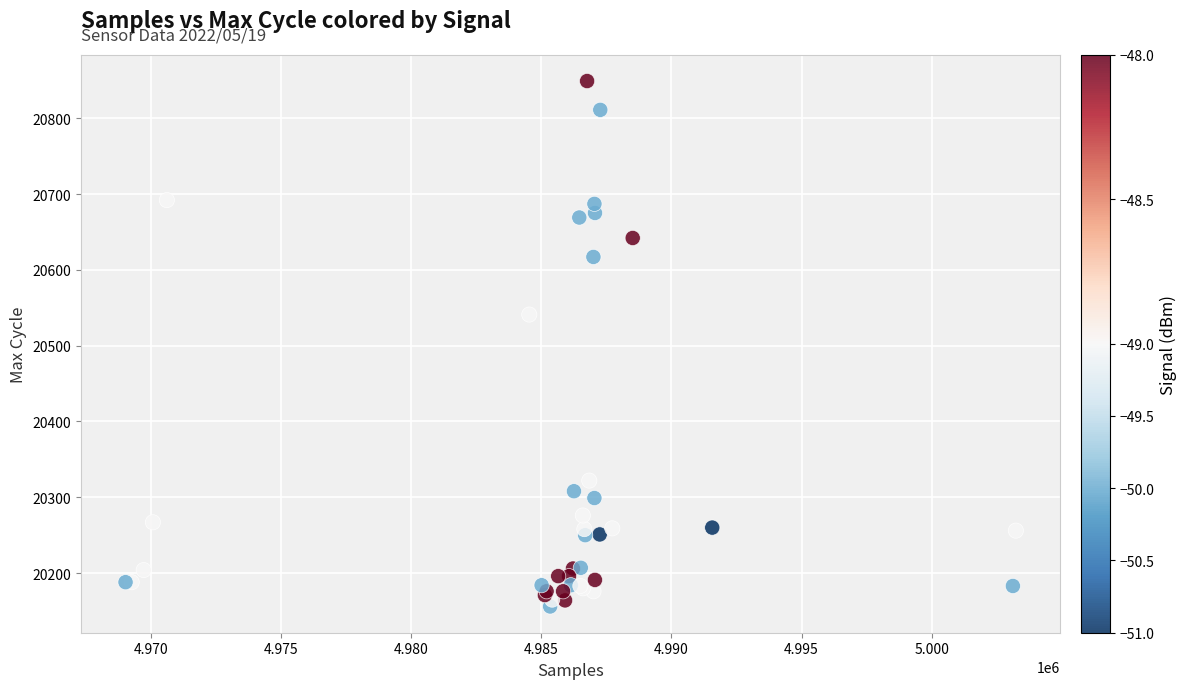

What Y value in the scatter plot is closest to 20502?

20541